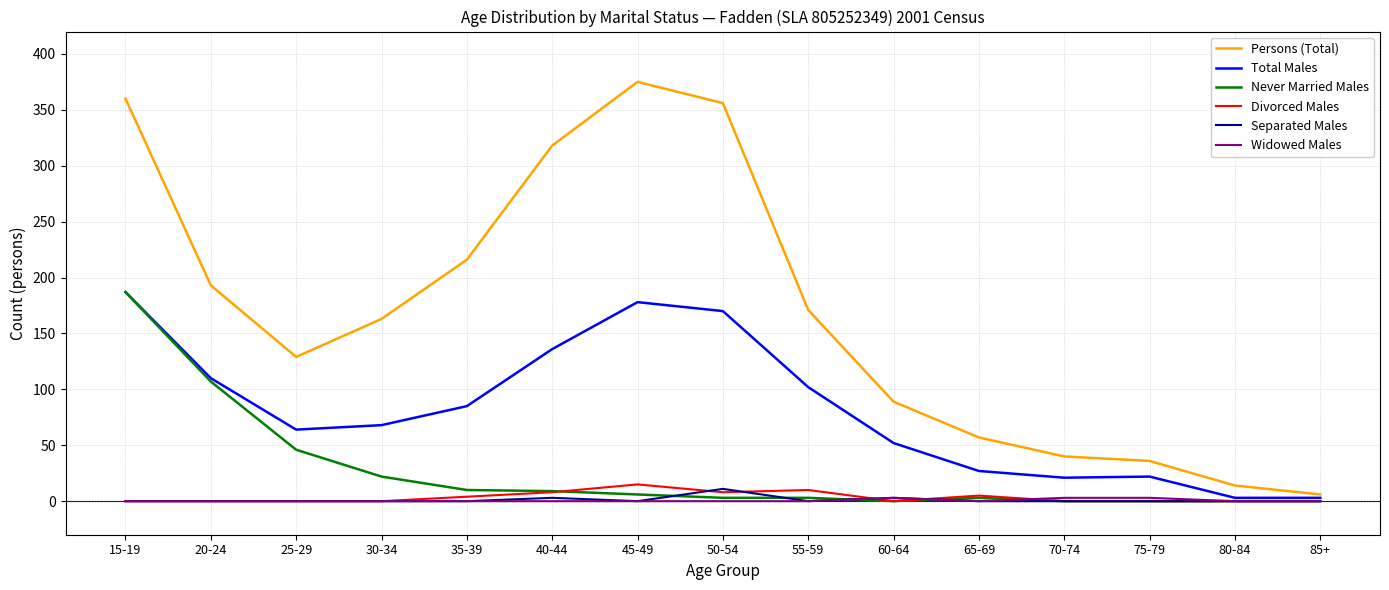

What is the total value across all series at 70-74?

64